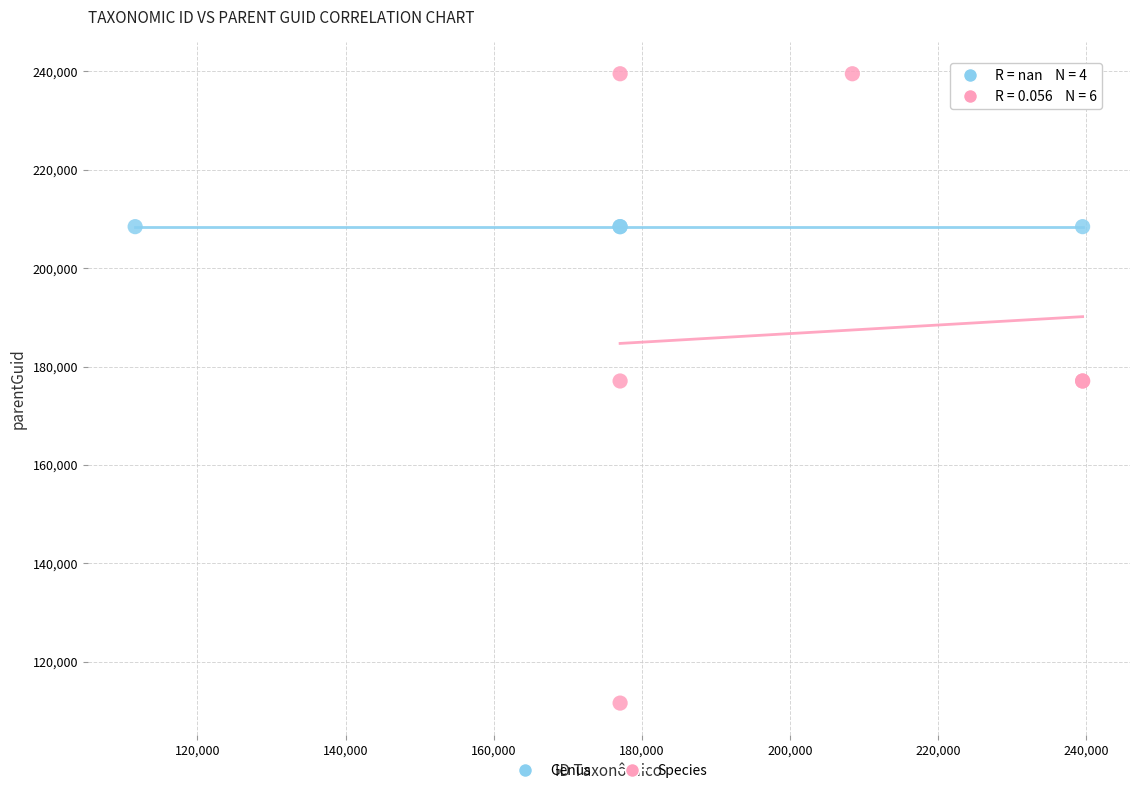

Which series reaches the maximum Y coordinate?

Species